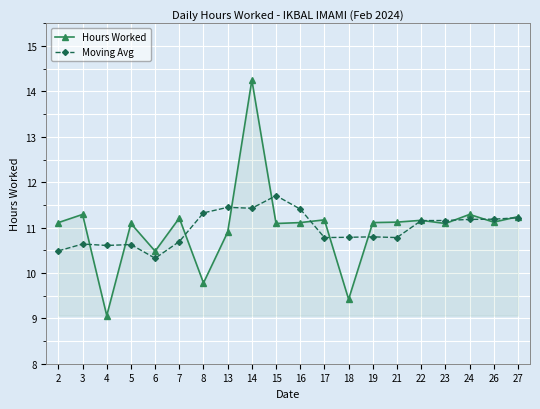

What is the average value of the Hours Worked series?

11.0